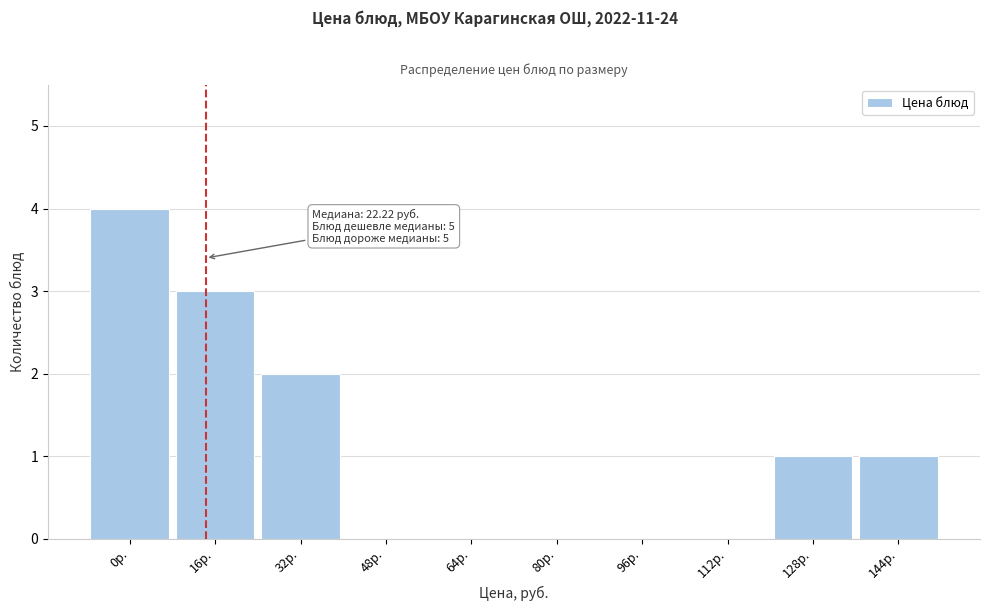

Reading left to right, list all the values displayed in this chart.

0р.=4	16р.=3	32р.=2	48р.=0	64р.=0	80р.=0	96р.=0	112р.=0	128р.=1	144р.=1